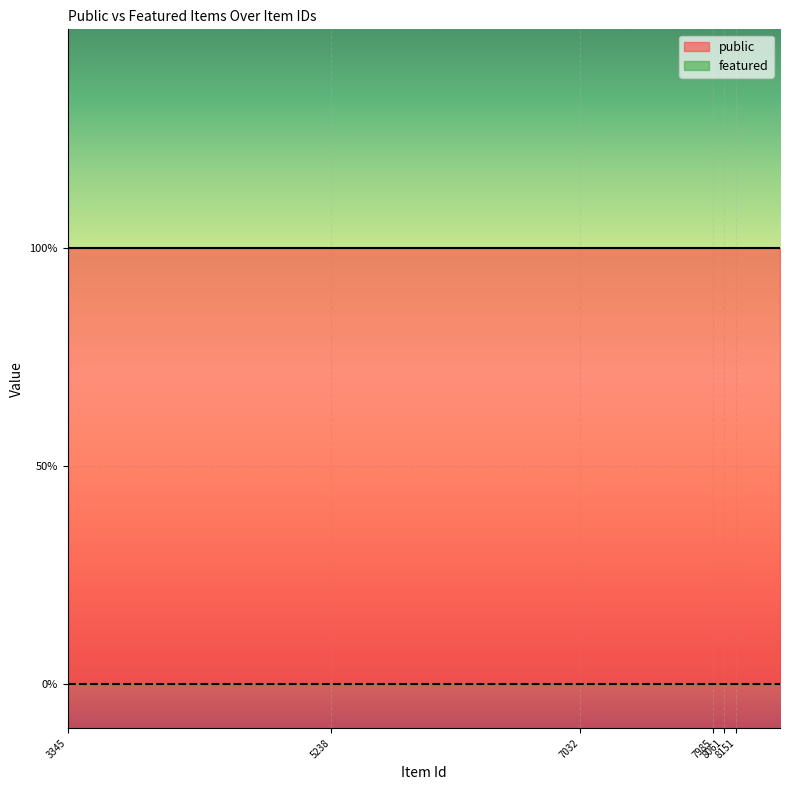

True or false: featured has more than 1 points higher than both neighbors.

False